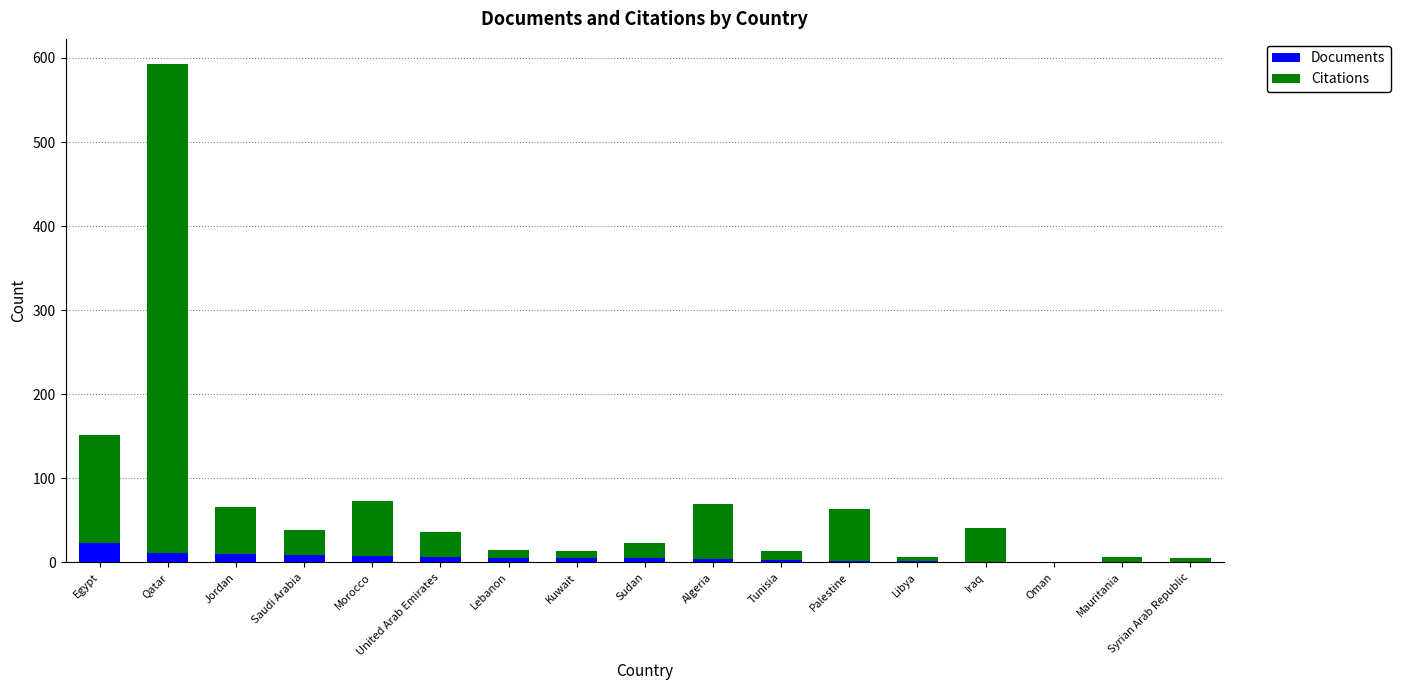

What is the sum of all Documents values?

98